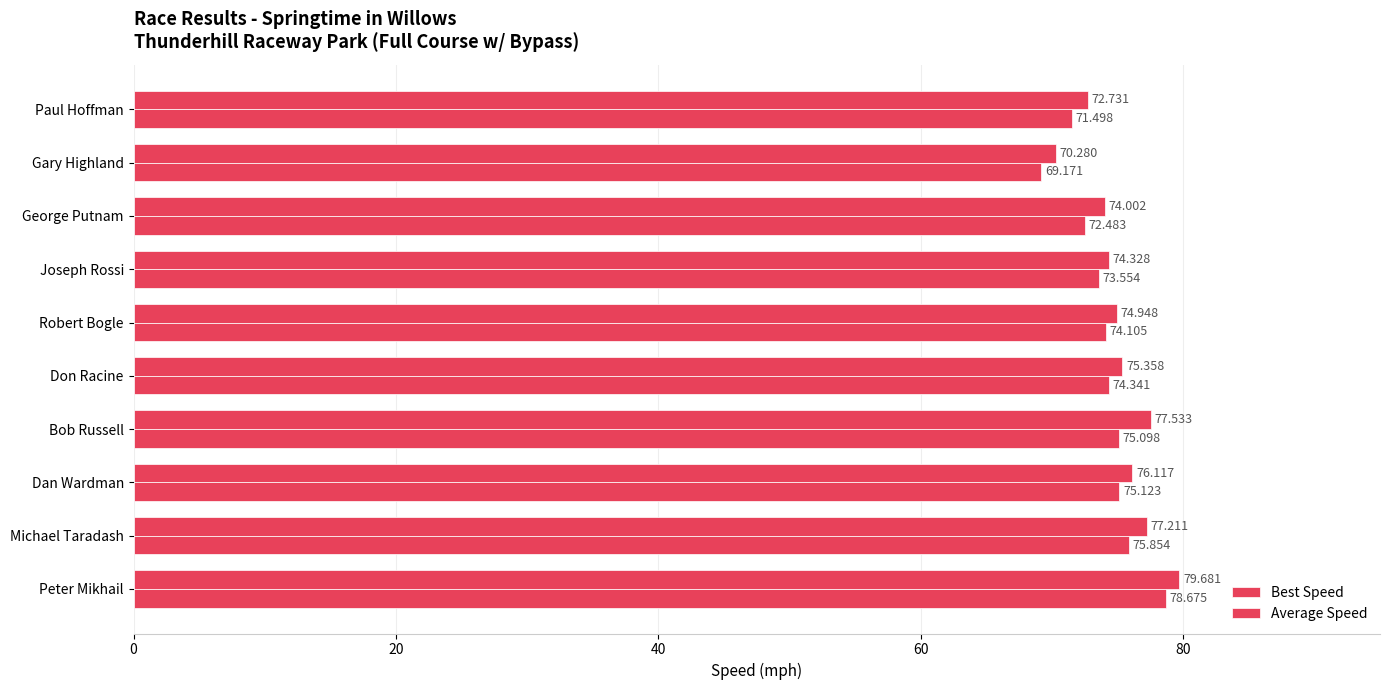

Rank the series by their average value, from lowest to highest.

Average Speed, Best Speed